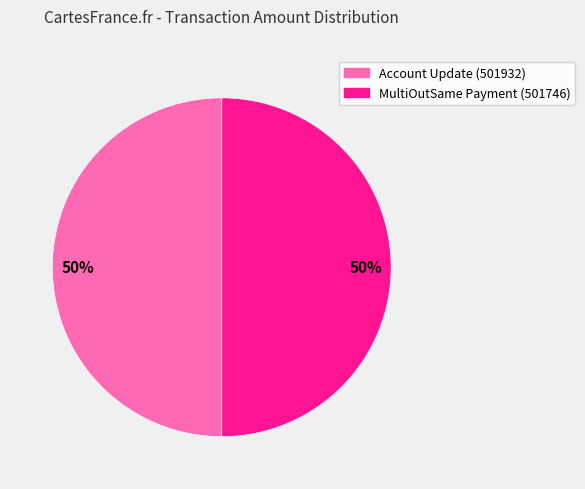

Is the sum of Account Update (501932) and MultiOutSame Payment (501746) greater than half?

Yes